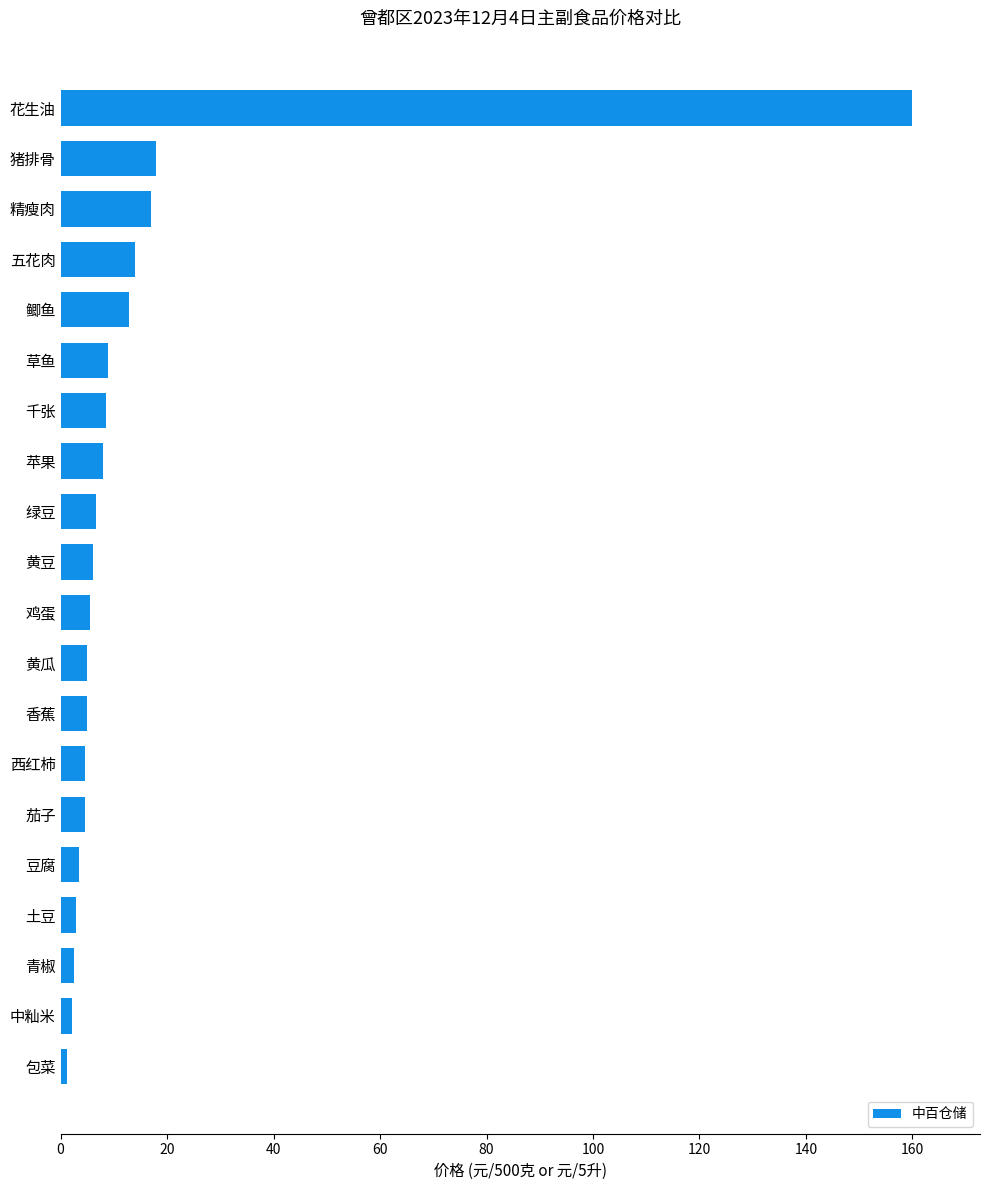

Read the value at 绿豆.

6.6